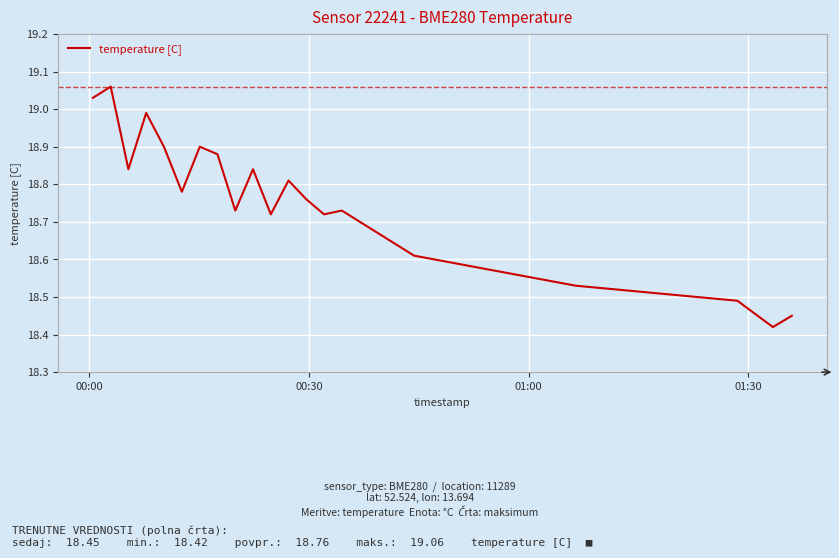

What is the difference between the maximum and minimum values?

0.6